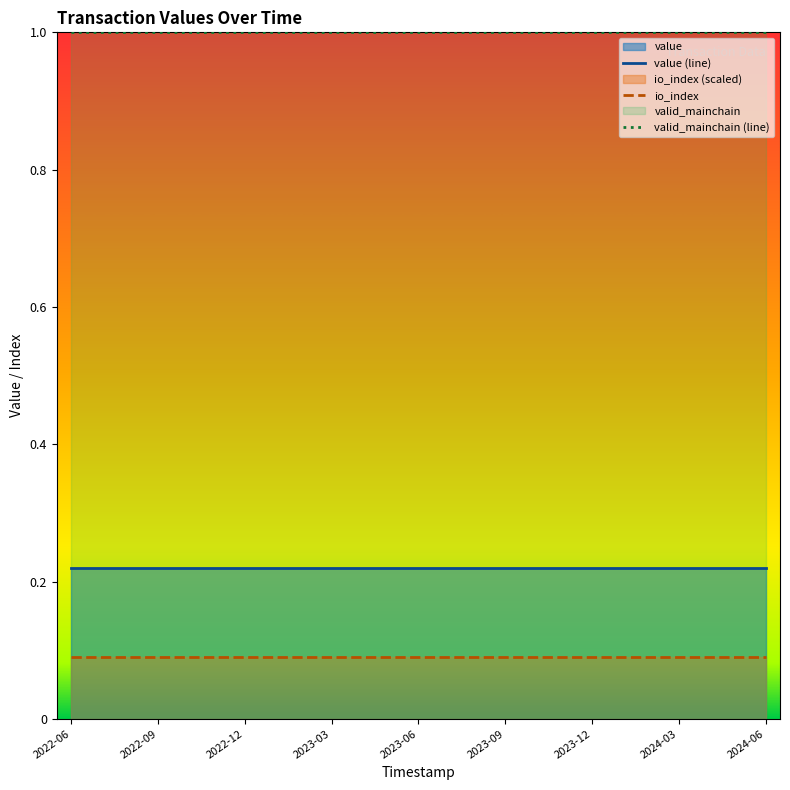

Which series has the largest total across all categories?

valid_mainchain (line)